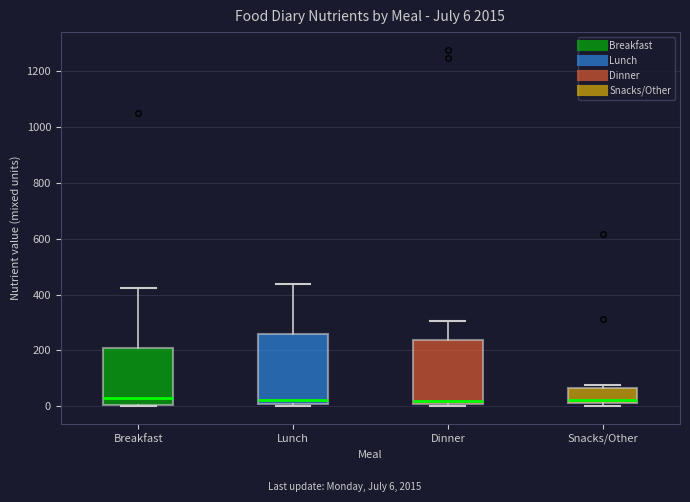

Which box is the tallest, from its lower edge to its upper edge?

Lunch